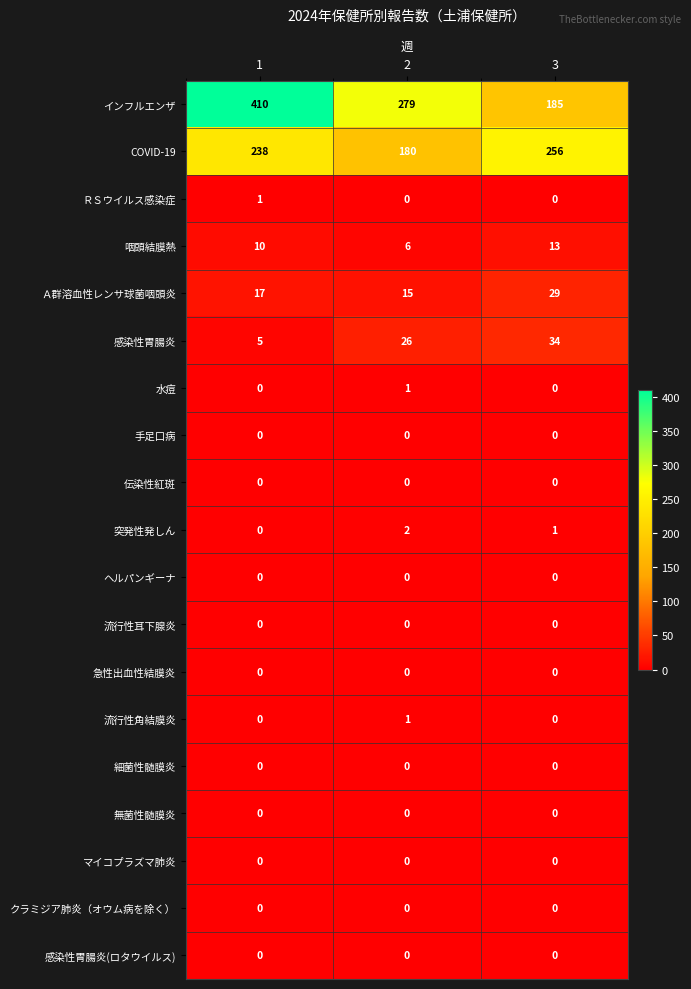

Is the value of 流行性耳下腺炎 at 1 greater than the value of COVID-19 at 2?

No